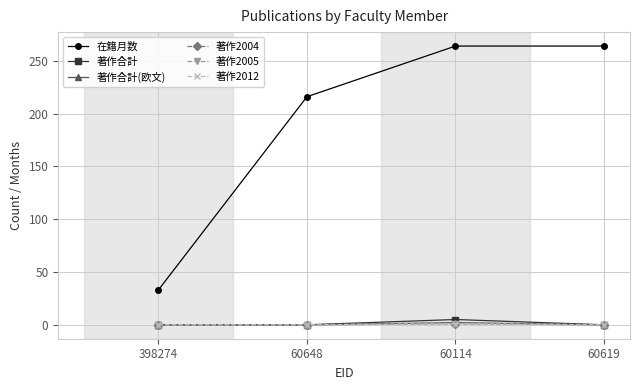

Is this an area chart (filled region under the line)?

No